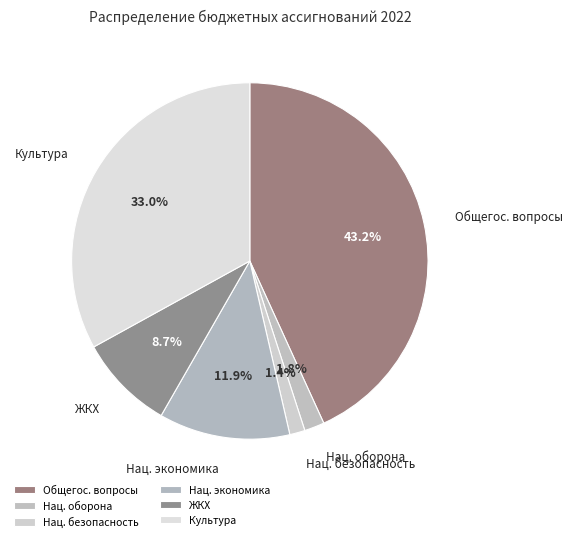

What portion of the pie excludes ЖКХ?

91.3%